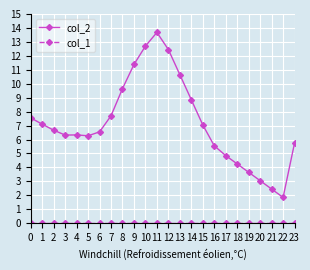

What is the sum of all col_2 values?

172.3